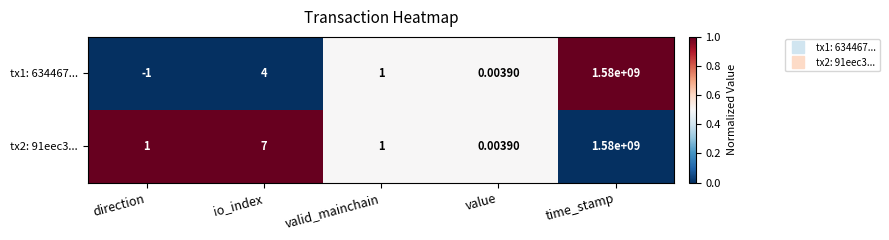

Which category has the highest value across all series?

time_stamp